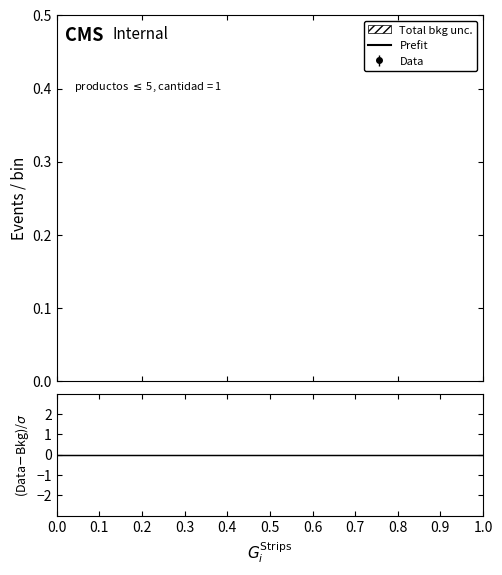

Between 1.0 and 0.0, which is larger?

1.0